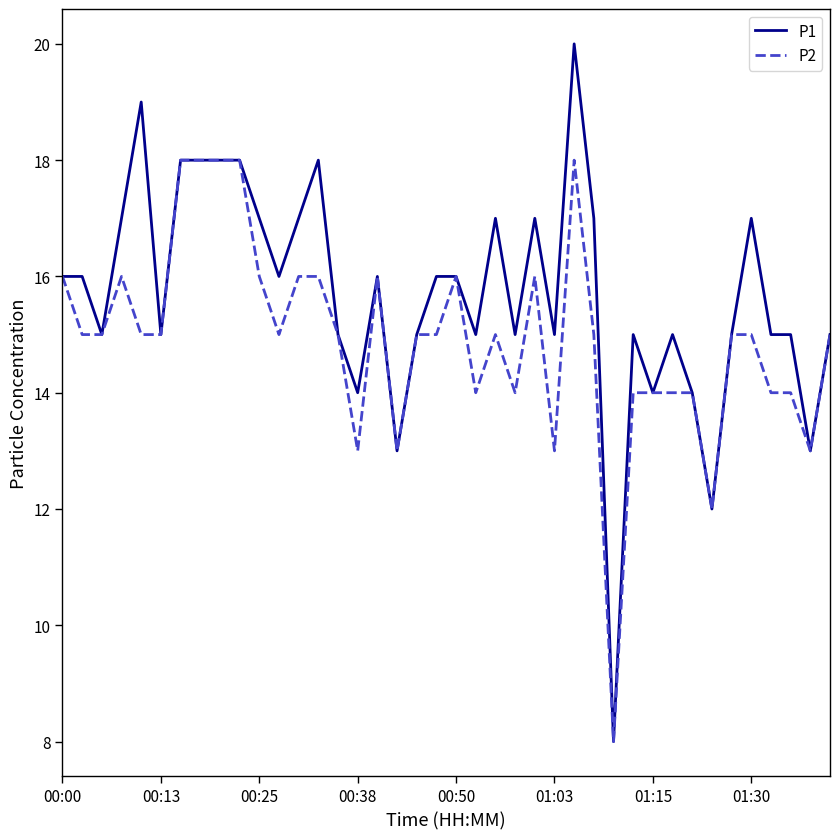

Rank the series by their maximum value, from highest to lowest.

P1, P2